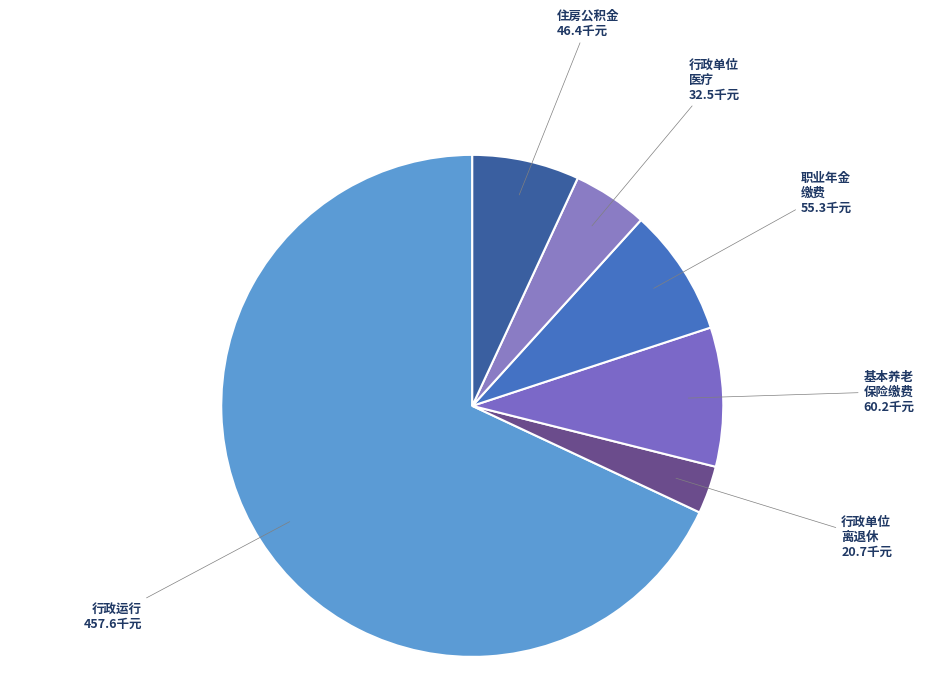

Count the number of slices in the pie.

6